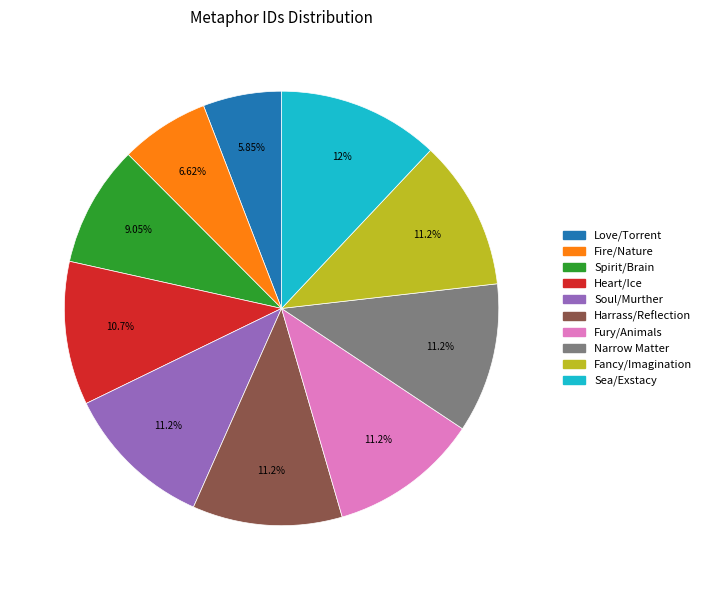

Do Narrow Matter and Harrass/Reflection together represent more than half of the pie?

No